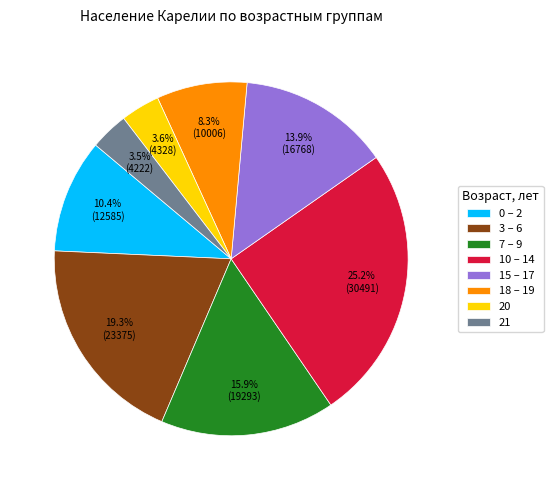

How much of the chart is everything except 20?

96.4%